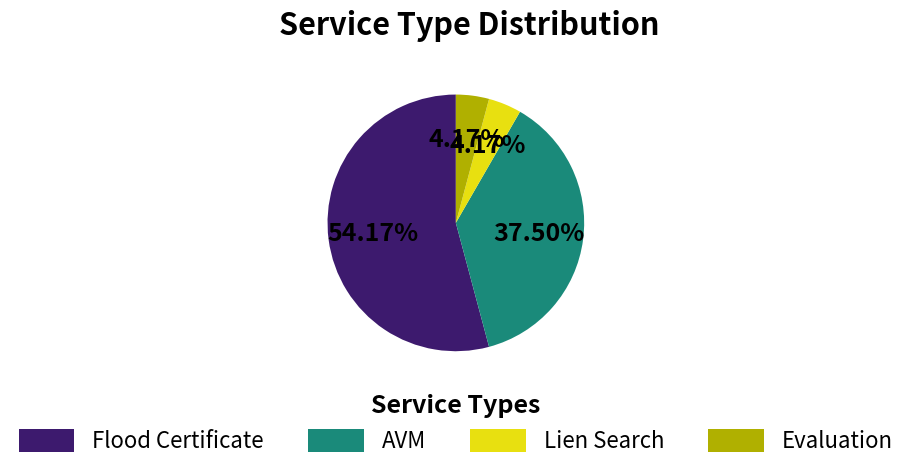

What percentage do AVM and Lien Search together represent?

41.7%